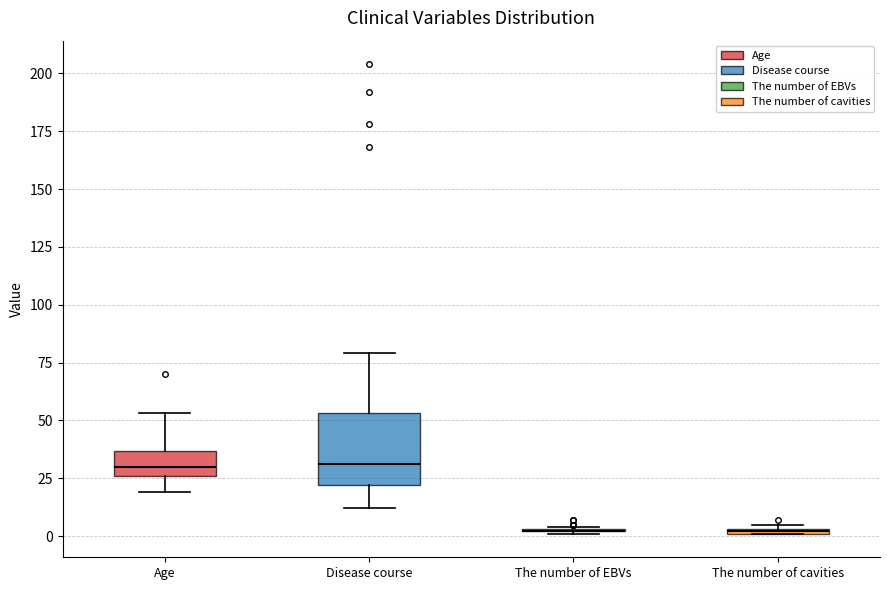

Comparing the boxes themselves (not the whiskers), which one is the tallest?

Disease course